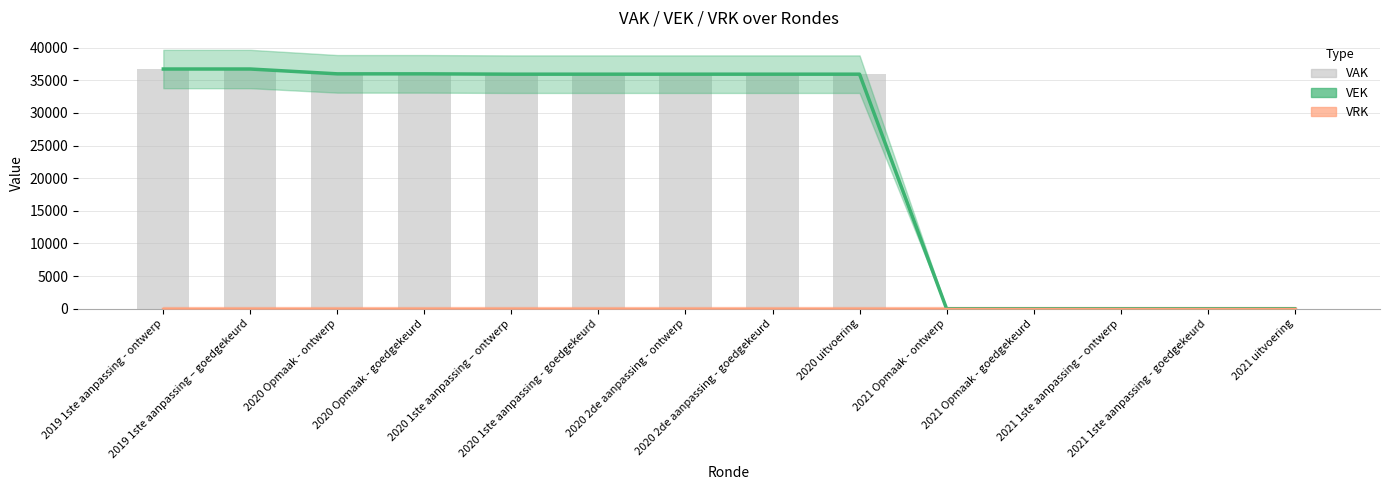

What is the label of the 3rd bar from the right?

2021 1ste aanpassing – ontwerp